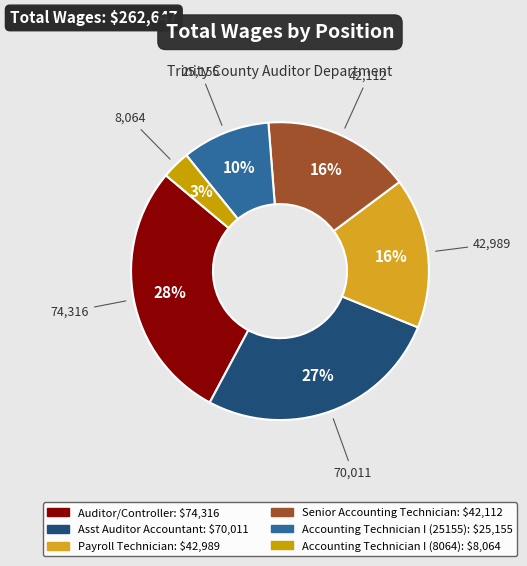

Is there any slice that represents more than half of the pie?

No